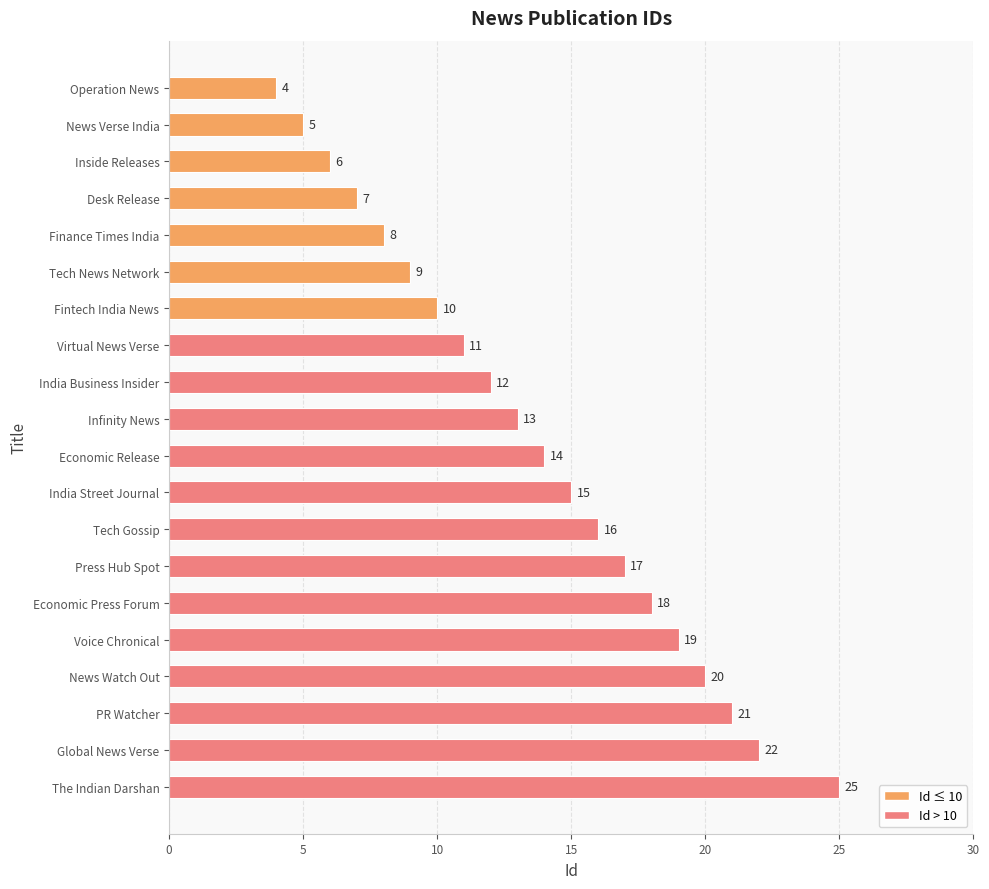

Reading bottom to top, list all the values displayed in this chart.

25	22	21	20	19	18	17	16	15	14	13	12	11	10	9	8	7	6	5	4